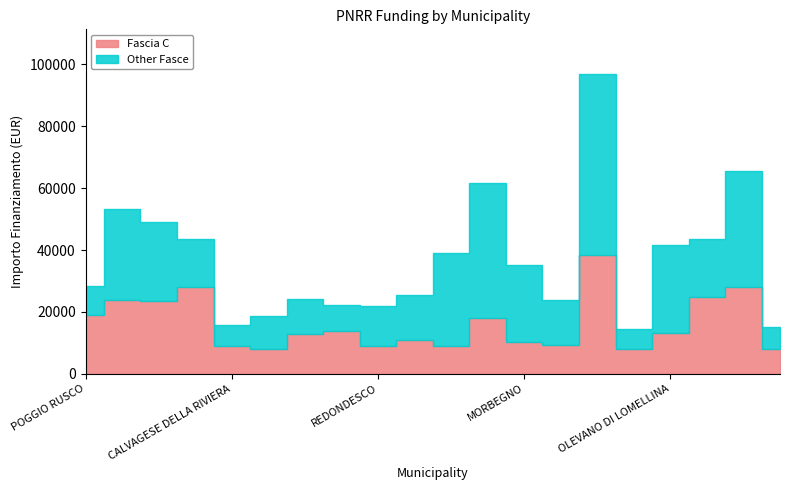

Count the number of data series in this chart.

2